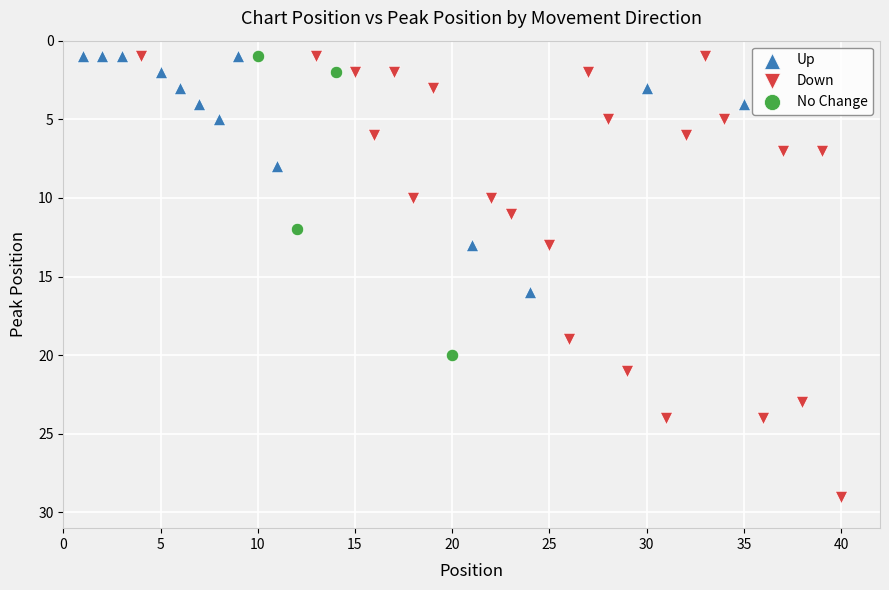

Which series has the widest spread of Y values?

Down